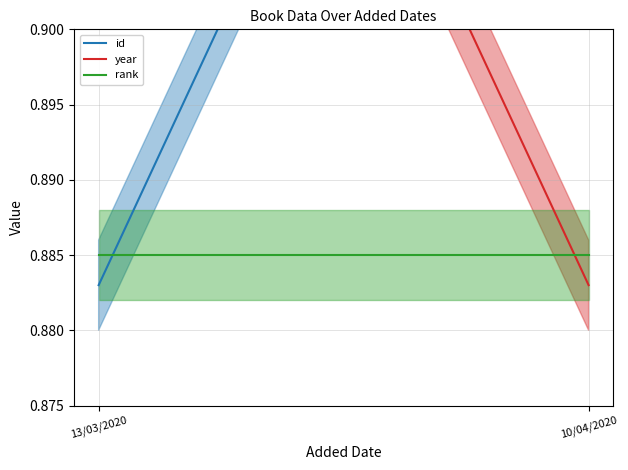

What position from the right is 10/04/2020?

1